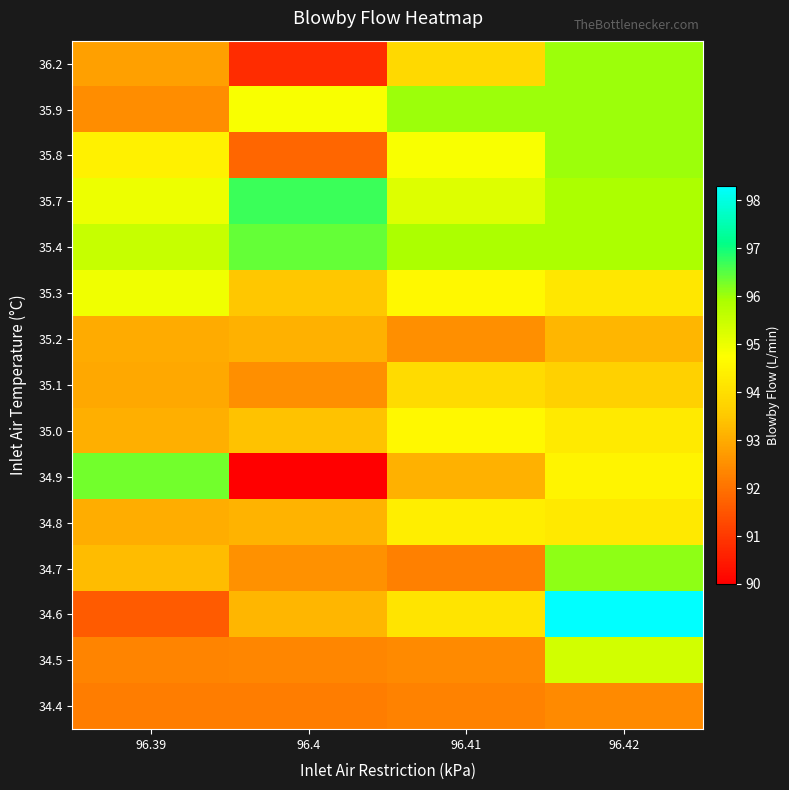

Rank the series by their maximum value, from lowest to highest.

34.4, 35.2, 35.1, 34.8, 35.0, 35.3, 34.5, 35.8, 35.9, 36.2, 34.7, 34.9, 35.4, 35.7, 34.6